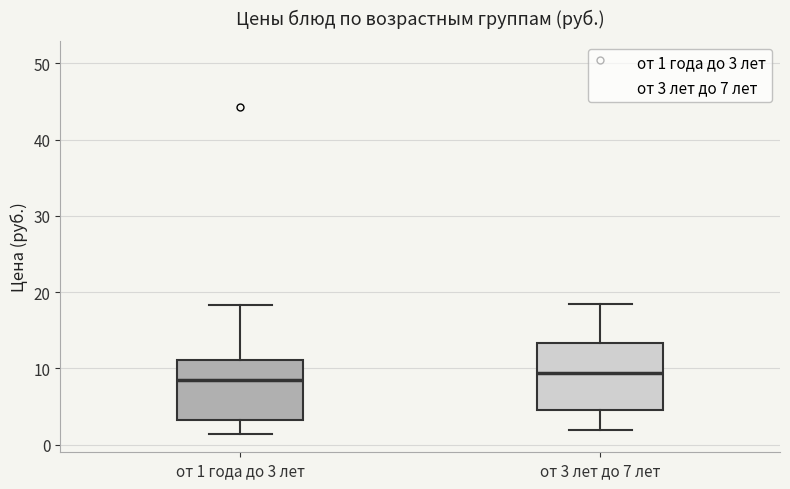

Reading left to right, read every box against the y-axis: the position of its median line, the range the box covers, and the ends of its whiskers. The values are not printed on the chart, so give them approximately, as read against the axis.

от 1 года до 3 лет: median 8, box 3 to 11, whiskers 1 to 18
от 3 лет до 7 лет: median 9, box 5 to 13, whiskers 2 to 19